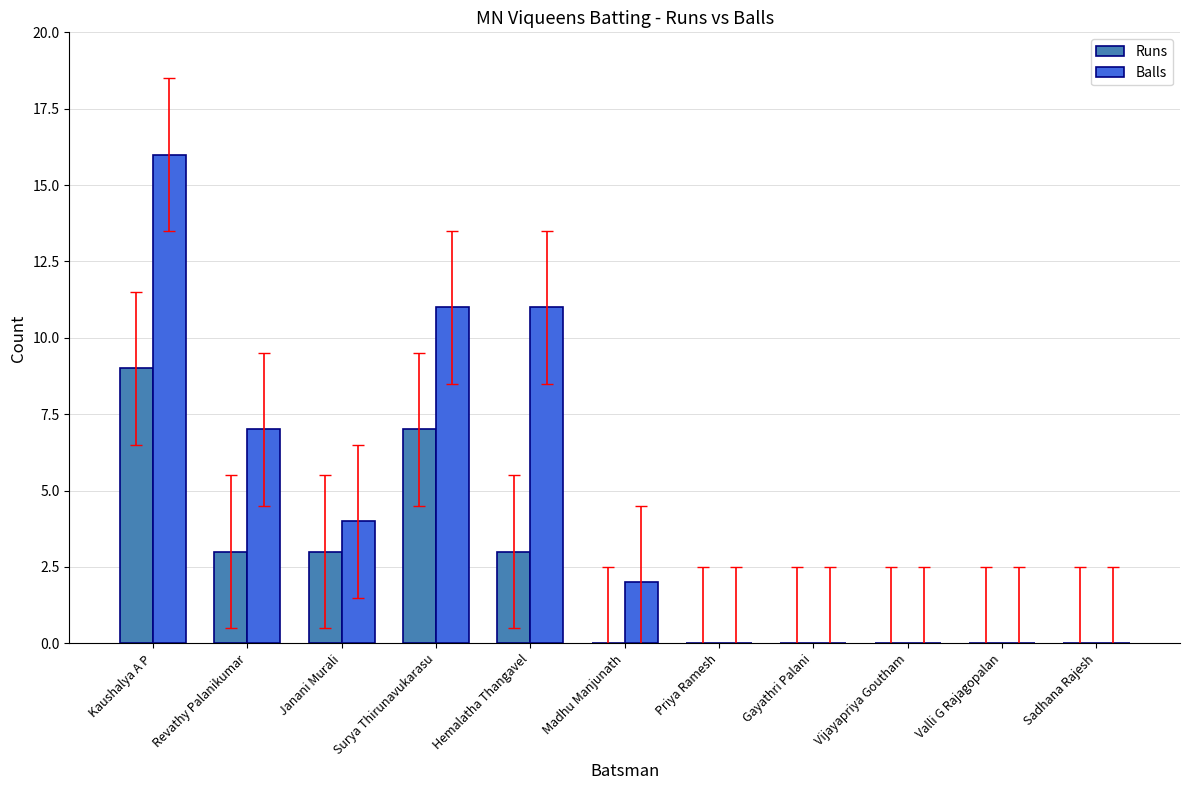

Between Janani Murali and Madhu Manjunath, which series saw the biggest shift?

Runs